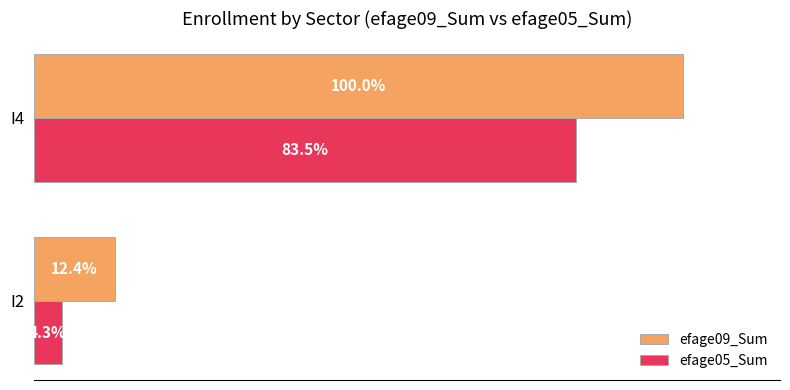

Rank the series by their maximum value, from highest to lowest.

efage09_Sum, efage05_Sum